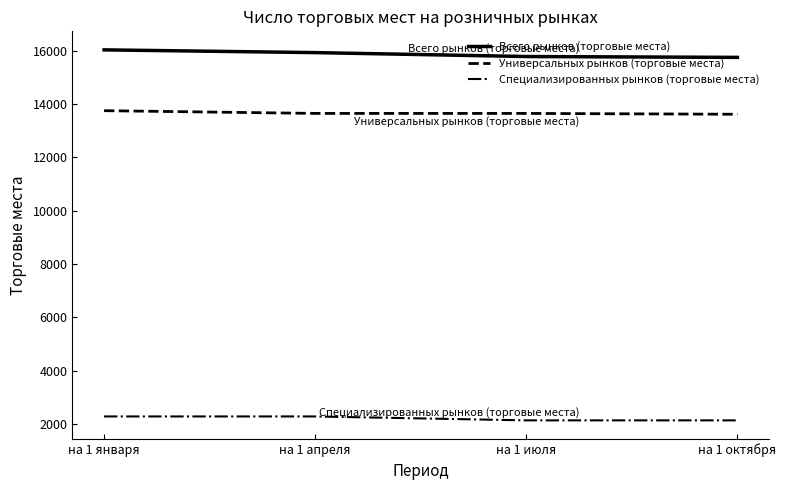

What is the total value across all series at на 1 января?

32050